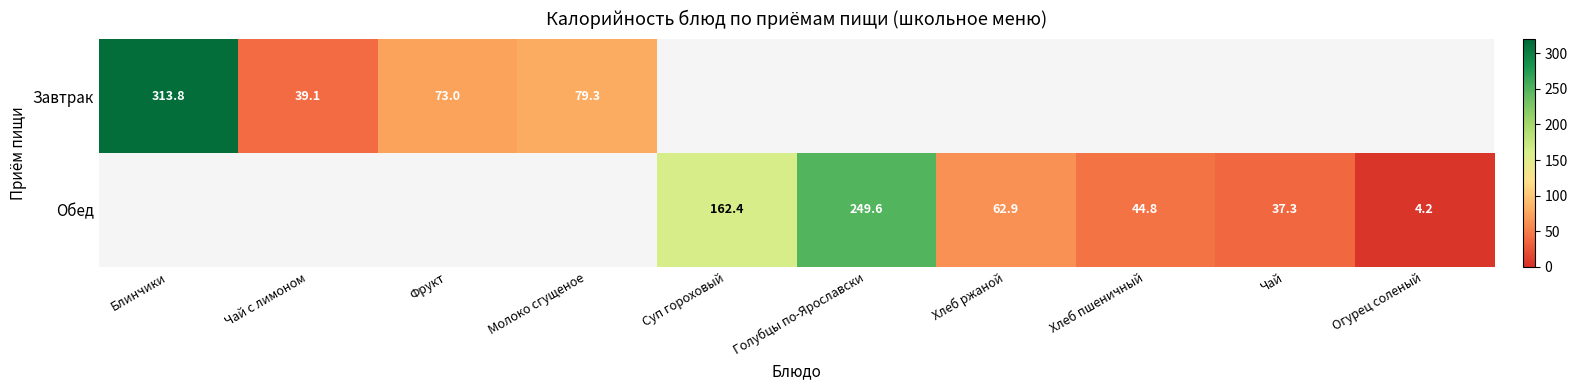

What is the sum of the Обед values at Голубцы по-Ярославски and Суп гороховый?

412.0